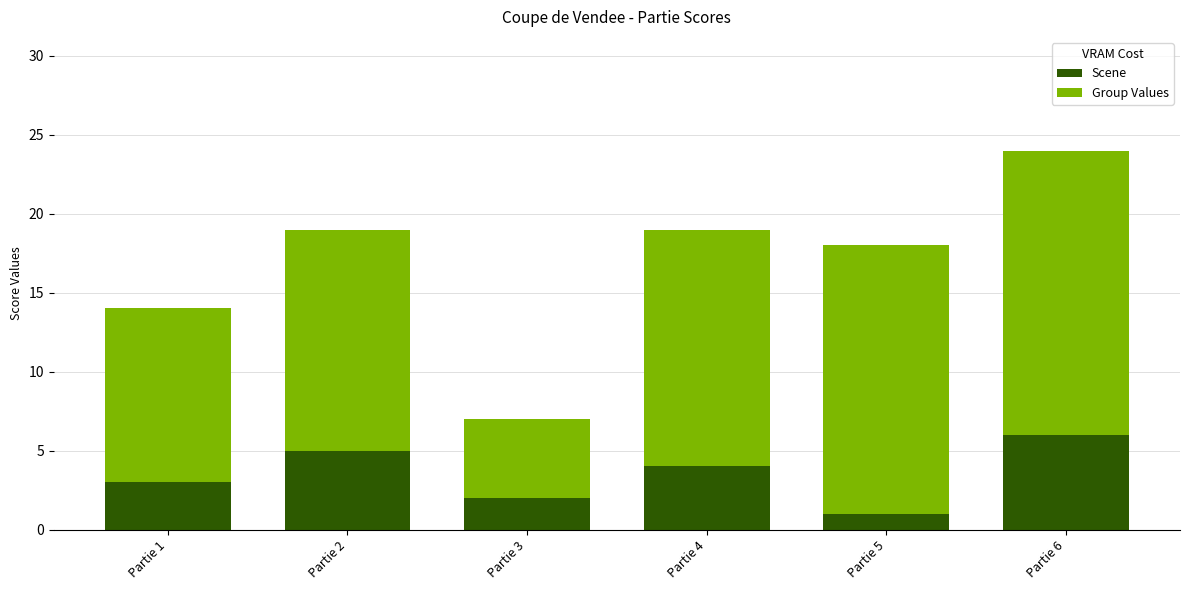

At which label is Group A closest to 3?

Partie 1